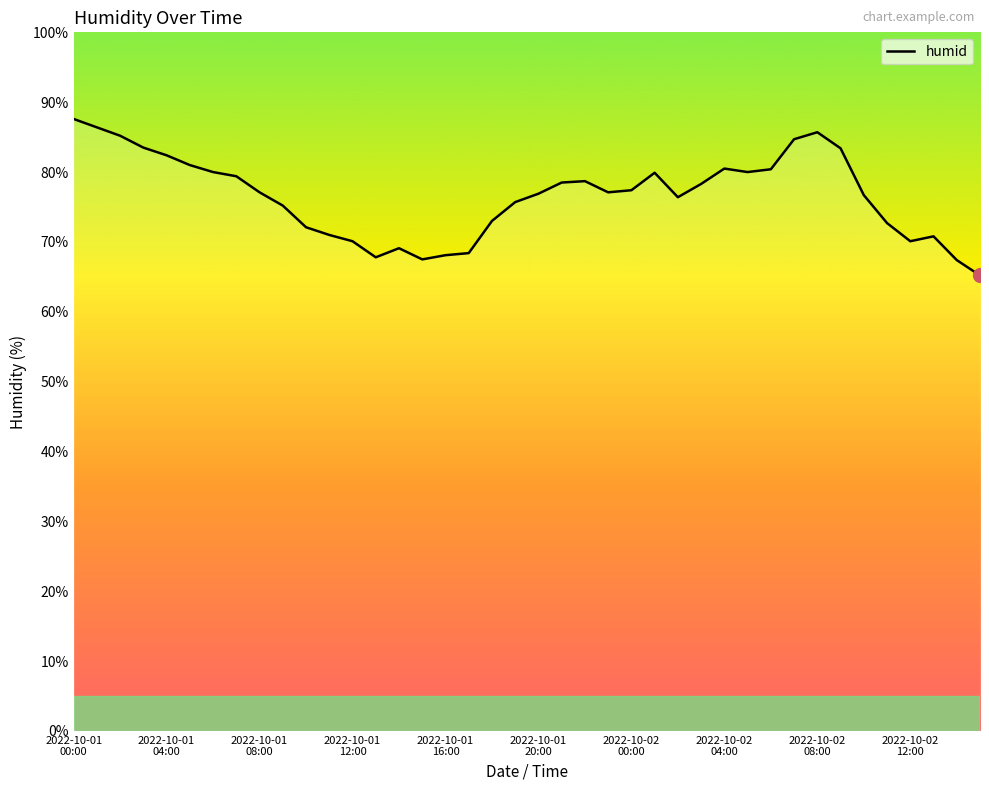

What is the difference between the maximum and minimum values?

22.4